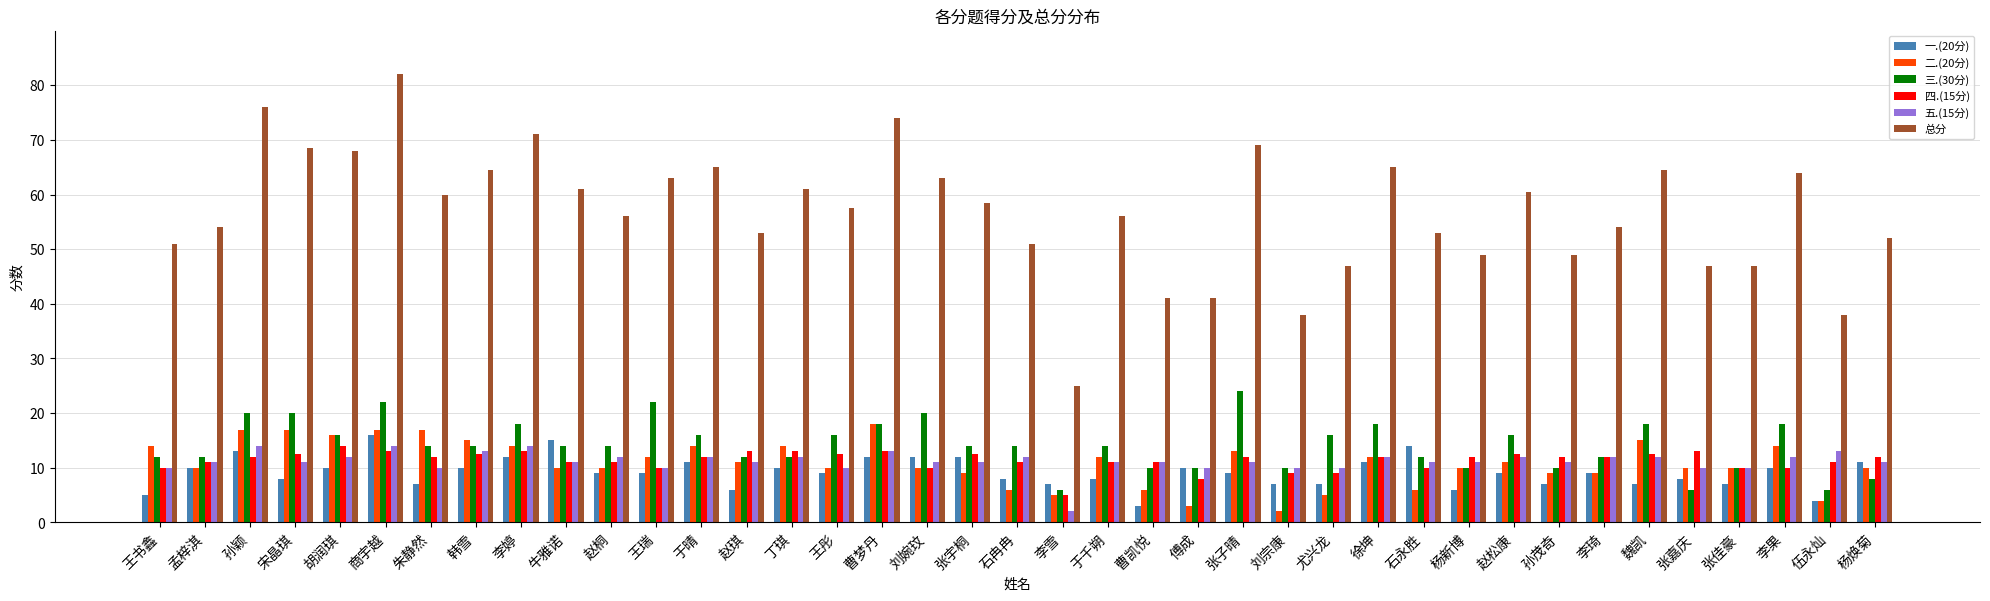

What position from the left is 朱静然?

7